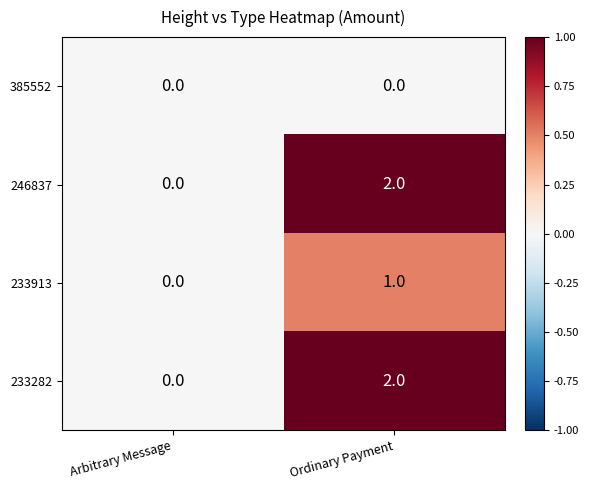

At which category is the sum across all series the highest?

Ordinary Payment